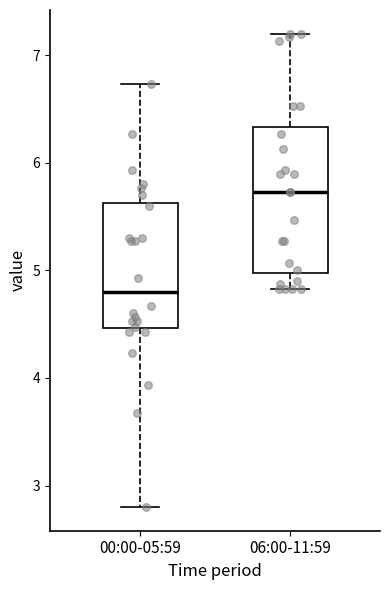

Comparing the boxes themselves (not the whiskers), which one is the tallest?

06:00-11:59